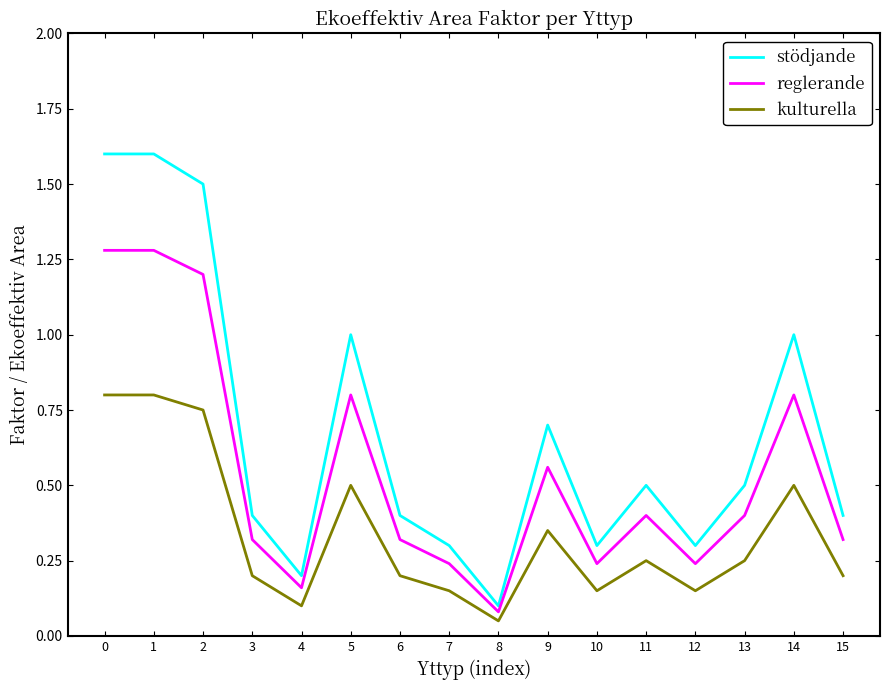

What are all the series names shown in the legend?

stödjande, reglerande, kulturella